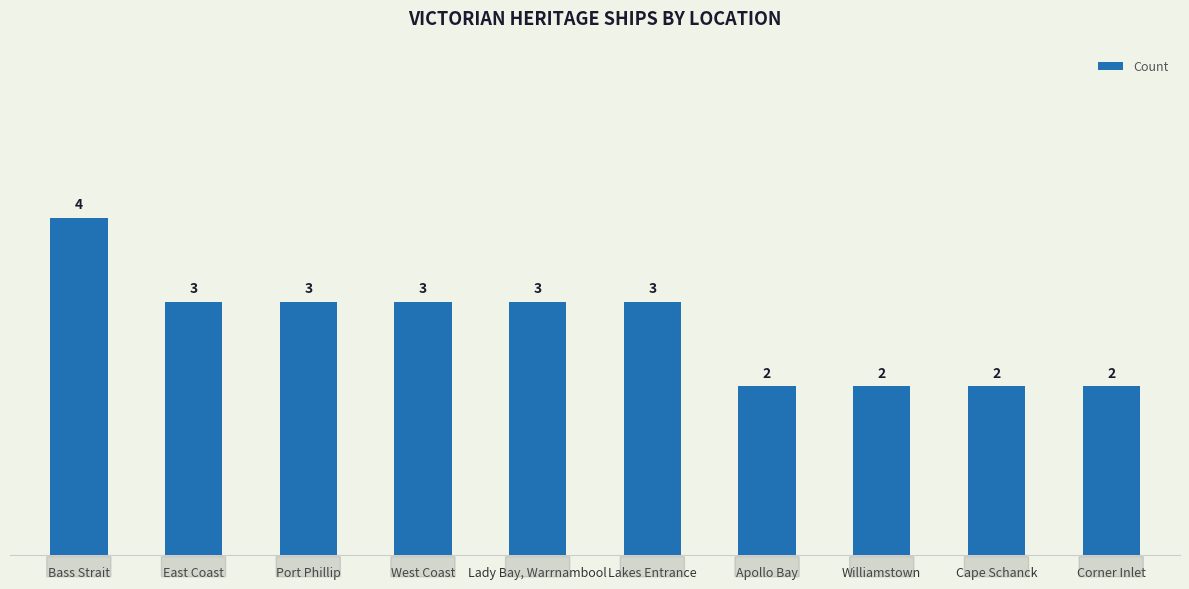

The chart shows a value of 3 at Williamstown. True or false?

False